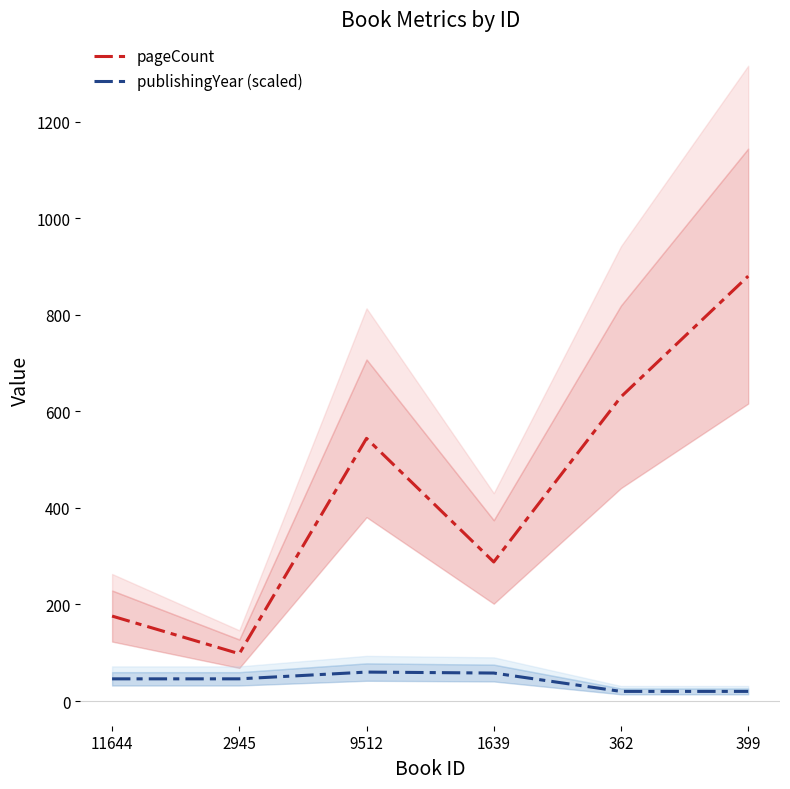

How many series are shown in this chart?

2